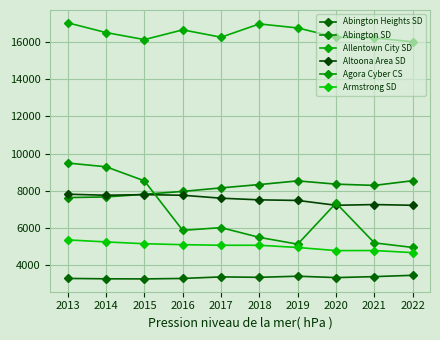

Is this an area chart (filled region under the line)?

No